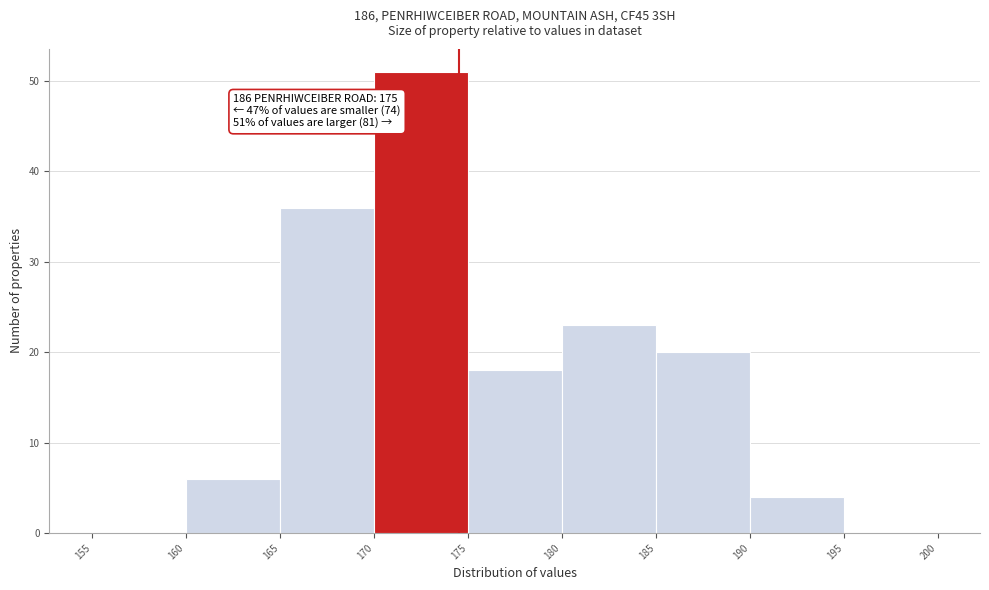

Which range on the x-axis has the tallest bar?

170 to 175